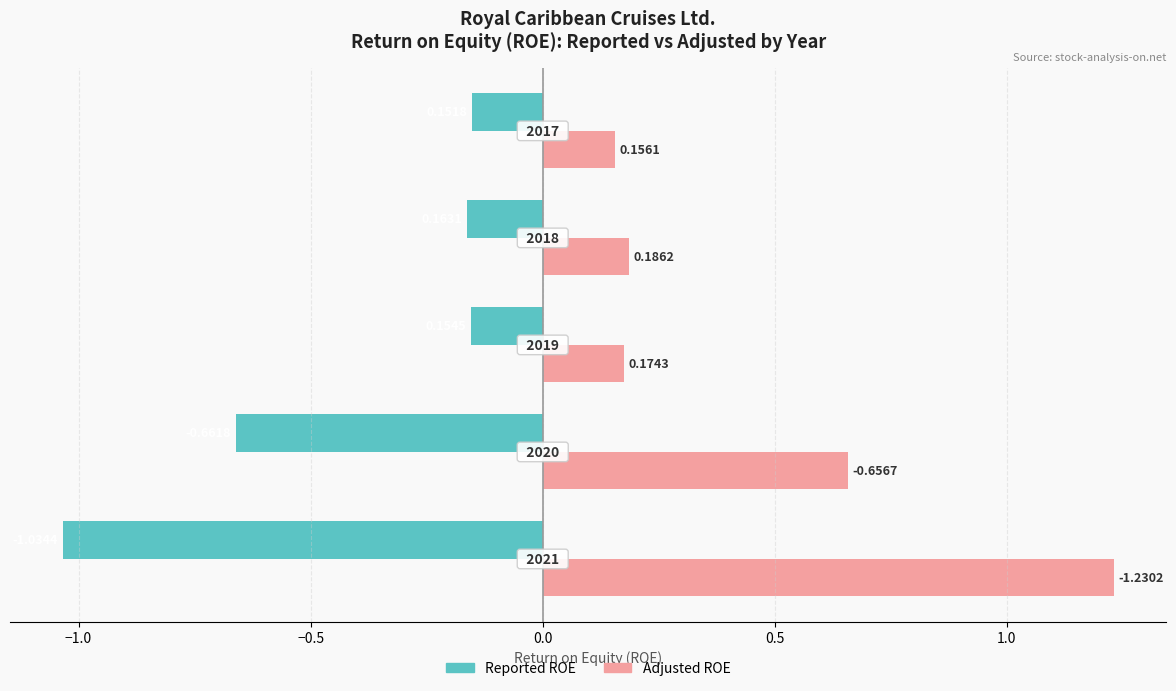

Rank the series by their average value, from lowest to highest.

Reported ROE, Adjusted ROE